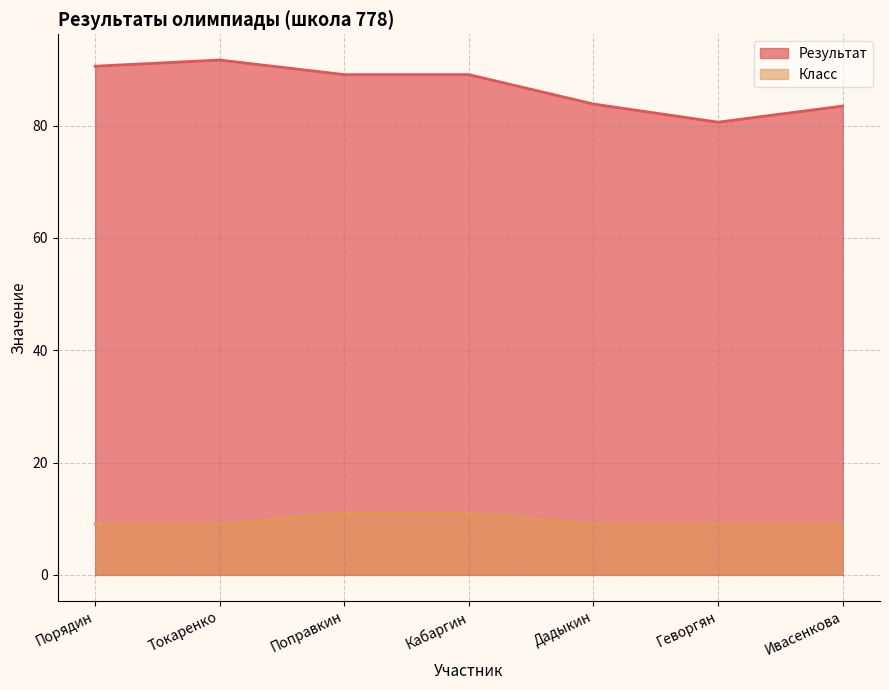

What position from the right is Кабаргин?

4